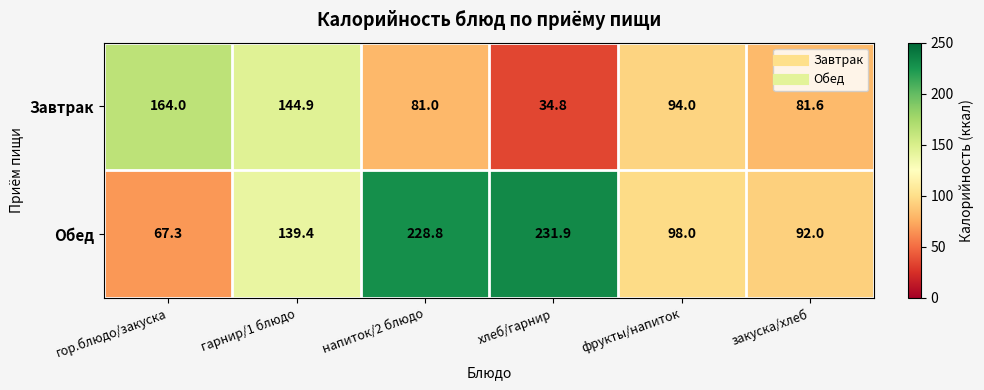

Which series changed the most between гор.блюдо/закуска and фрукты/напиток?

Завтрак